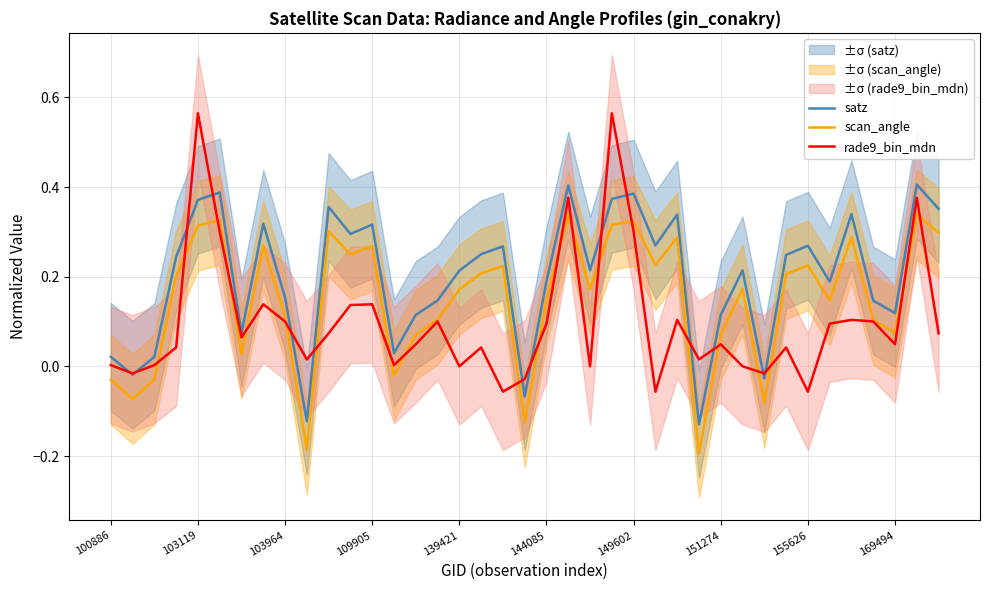

List the series in order of their peak value, lowest first.

scan_angle, satz, rade9_bin_mdn